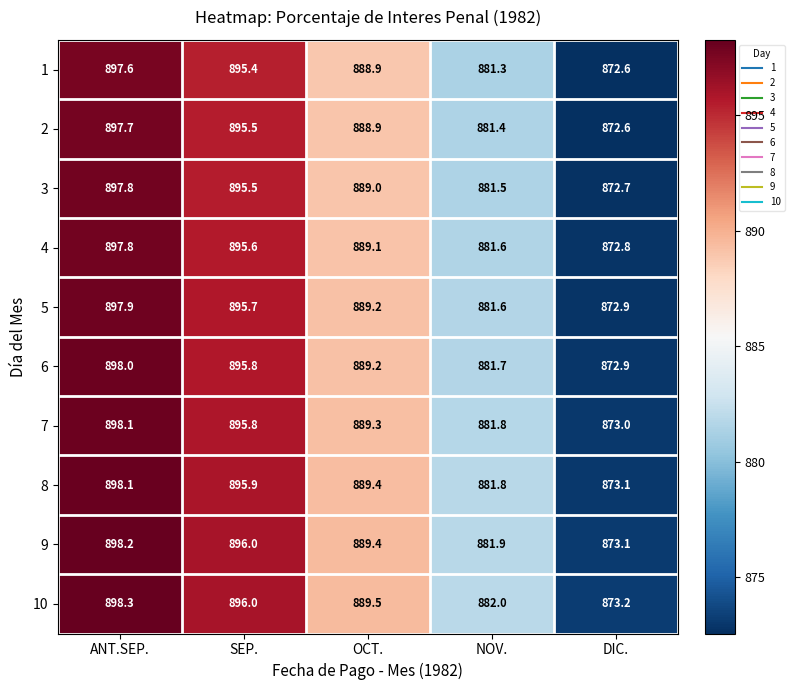

How many distinct data groups are displayed?

10